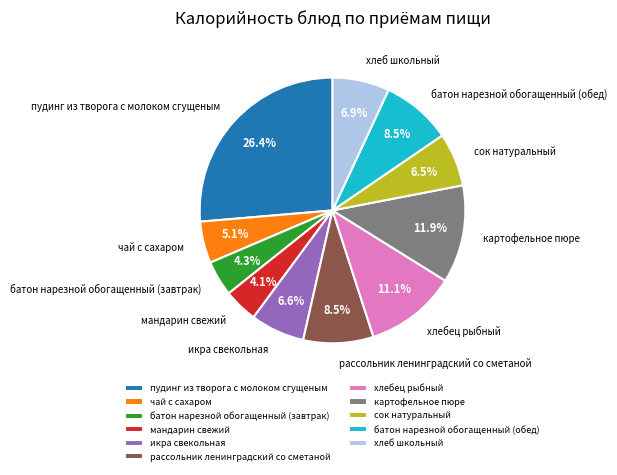

Does хлебец рыбный account for over 50% of the chart?

No